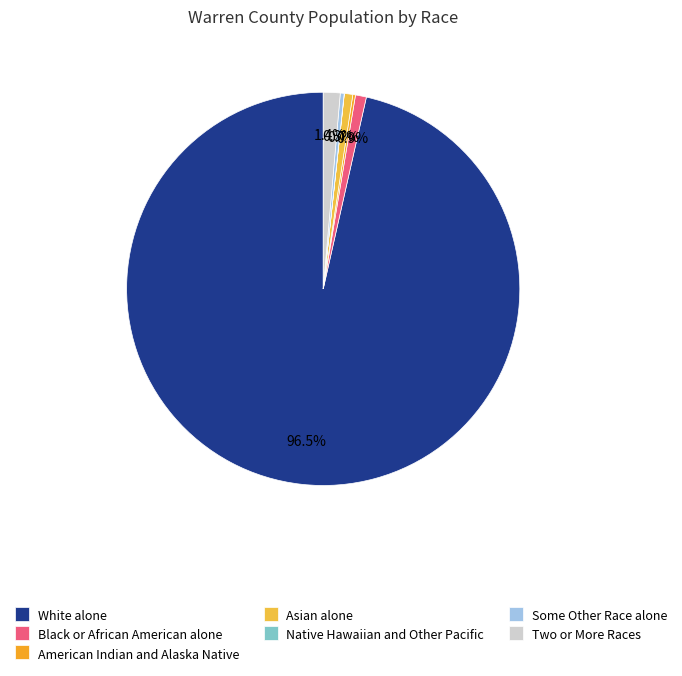

What is the ratio of the value at Black or African American alone to the value at Native Hawaiian and Other Pacific?

73.8